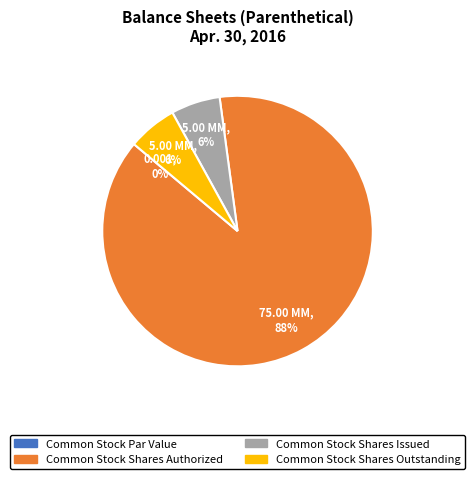

Rank the categories by value from lowest to highest.

Common Stock Par Value, Common Stock Shares Issued, Common Stock Shares Outstanding, Common Stock Shares Authorized